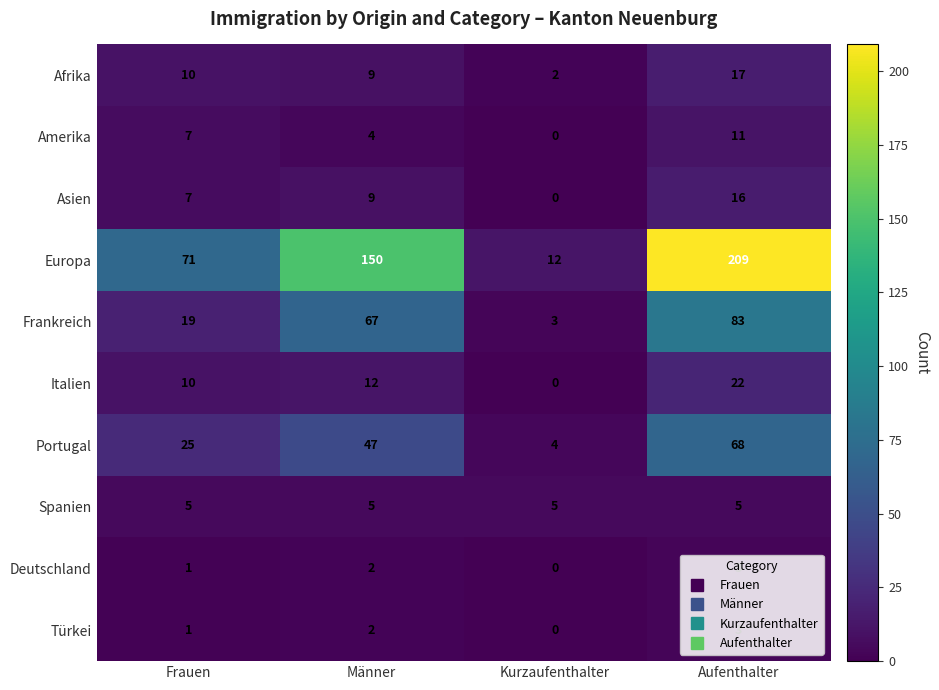

Which label corresponds to the largest value in the chart?

Aufenthalter